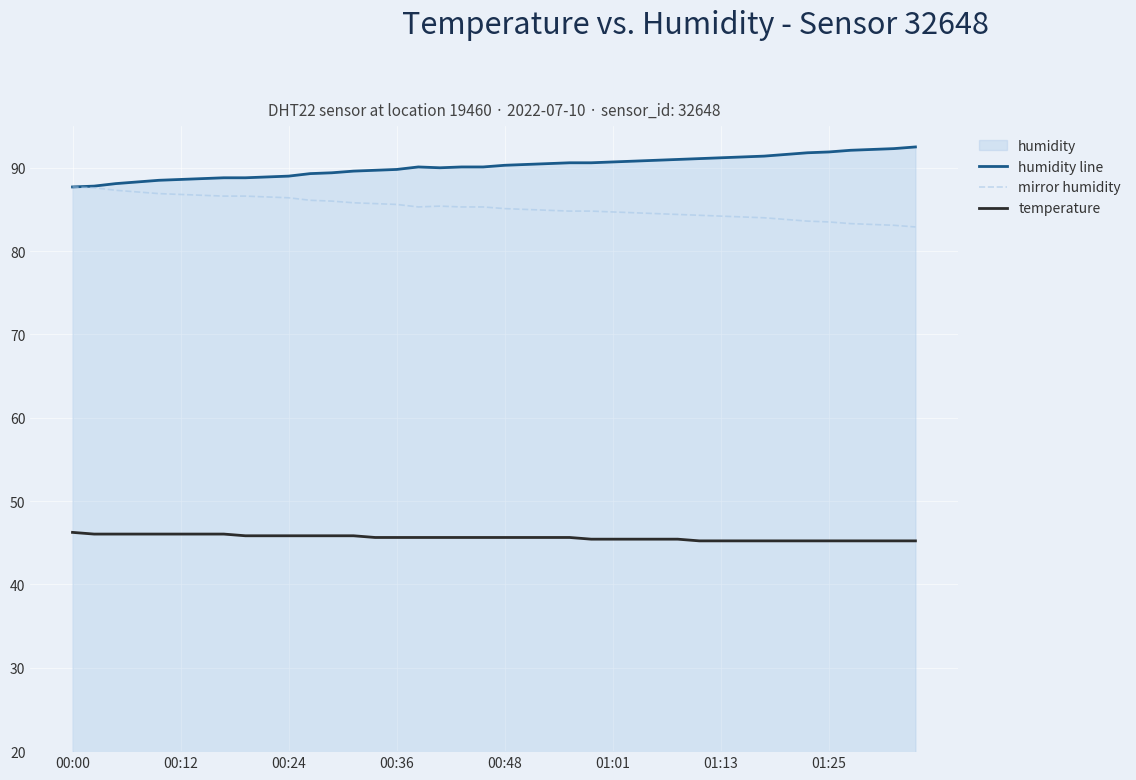

True or false: mirror humidity and temperature cross at least once.

False